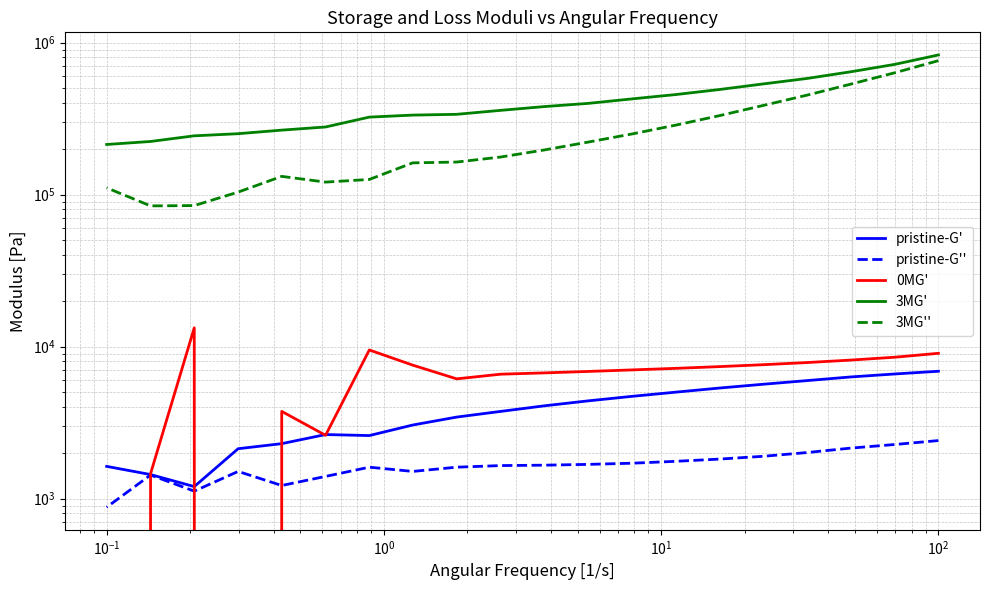

What is the difference between the maximum and second lowest values in the pristine-G' series?

5450